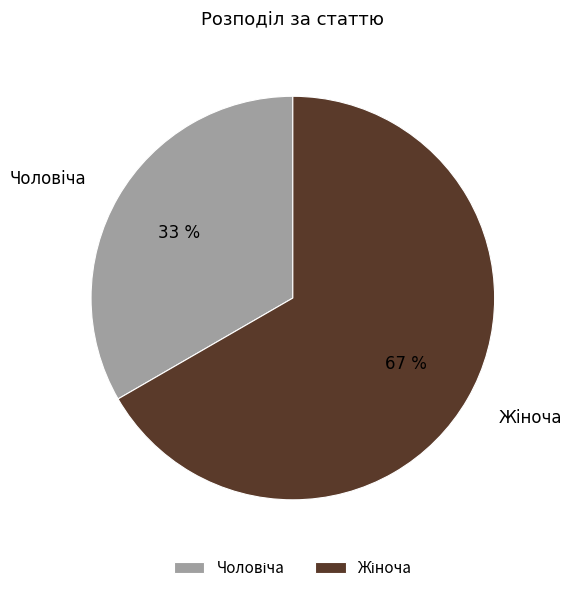

Does any single category account for the majority?

Yes